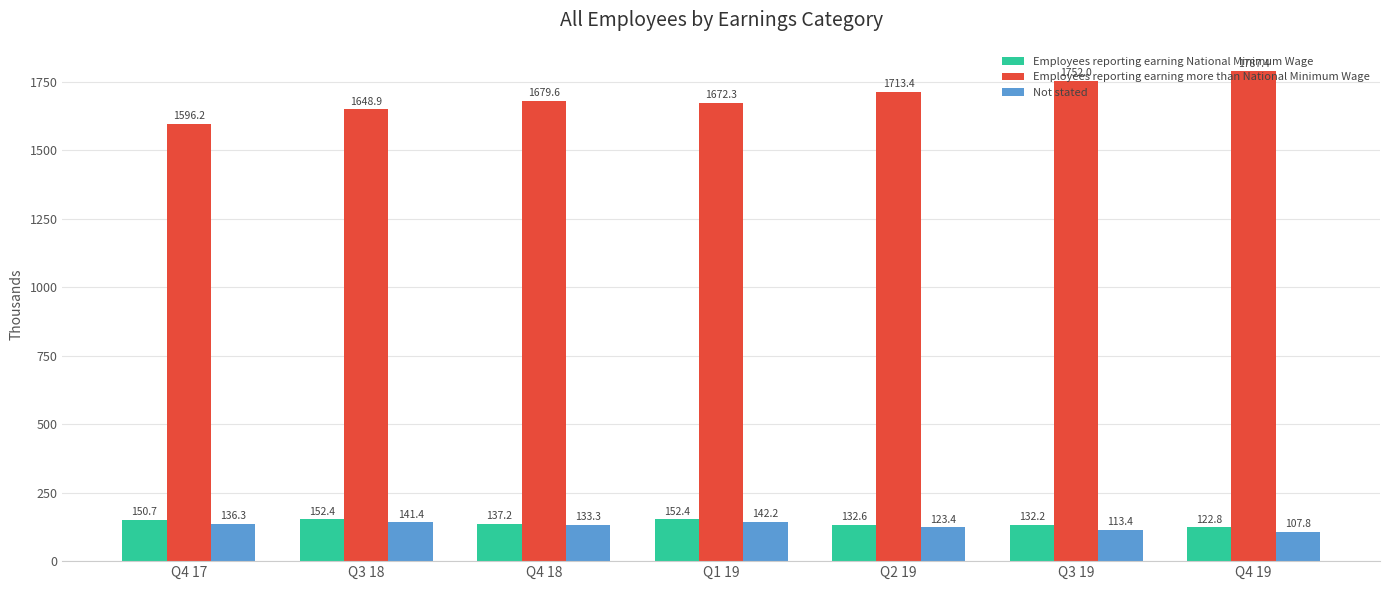

What is the lowest value of the Employees reporting earning more than National Minimum Wage series?

1596.2